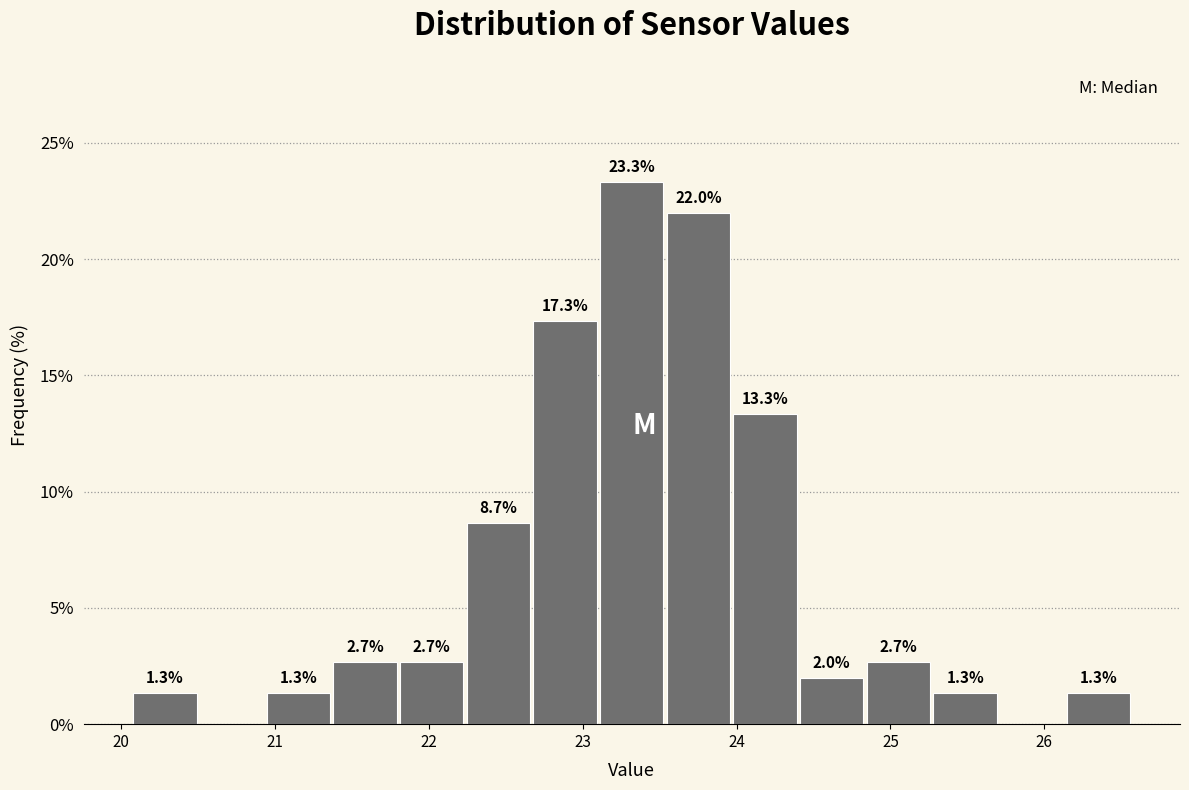

Over which range of the x-axis is the bar tallest?

23.1 to 23.5